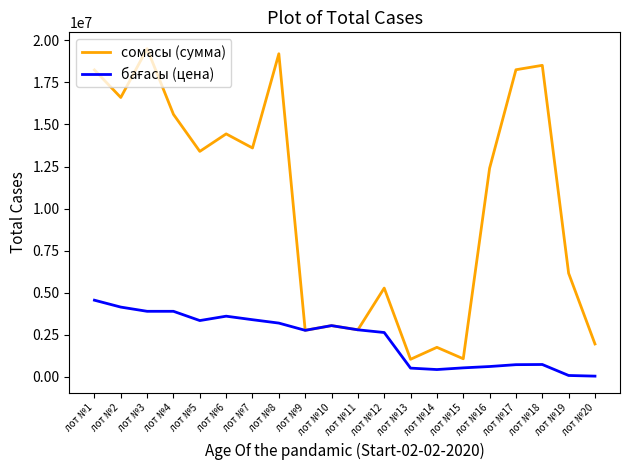

At which label is сомасы (сумма) closest to 10275000?

лот №16